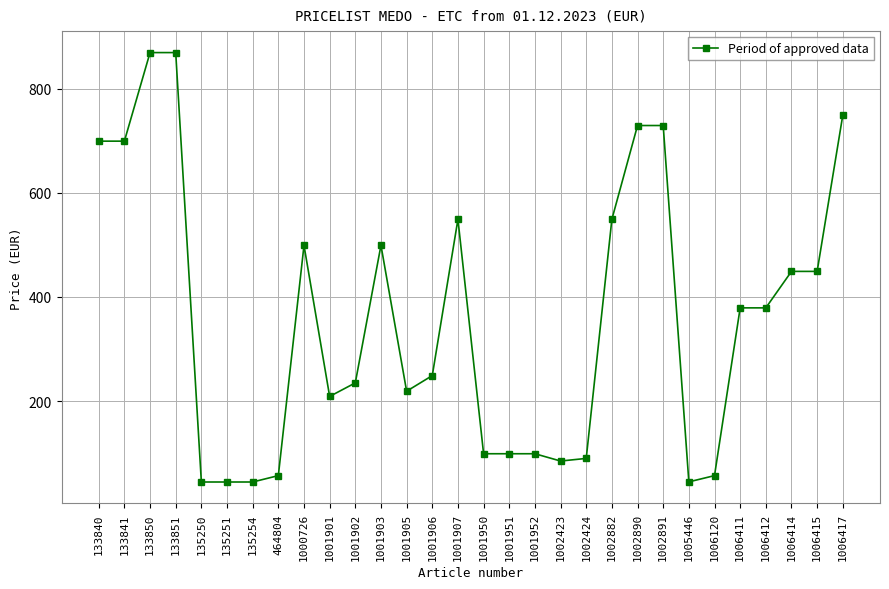

How many data points does each series have?

30